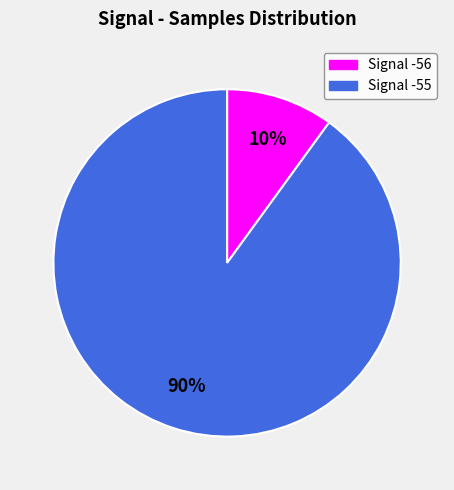

Is there a majority slice in this chart?

Yes